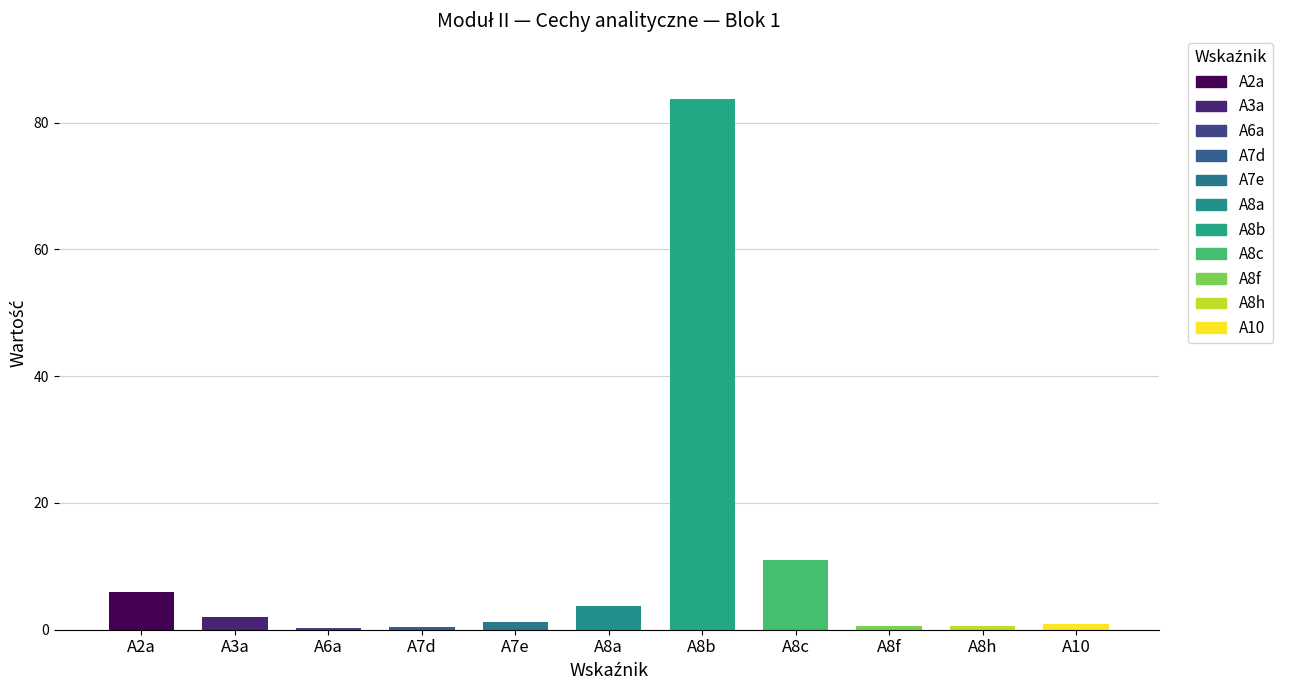

Reading right to left, list all the values displayed in this chart.

0.9	0.6	0.6	11.0	83.7	3.7	1.2	0.4	0.3	2.0	6.0